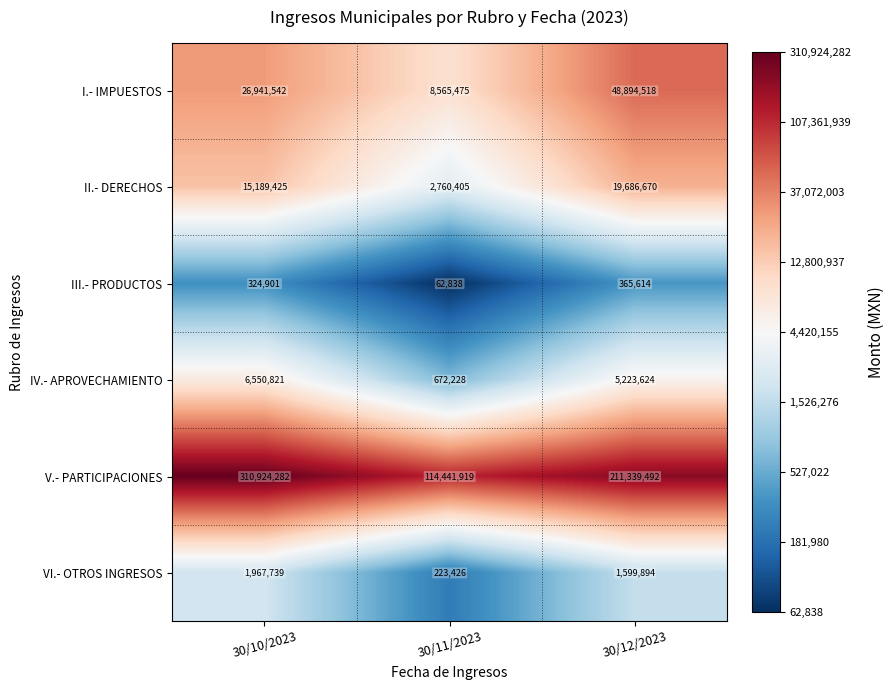

What is the difference between the maximum and minimum values in the I.- IMPUESTOS series?

40329043